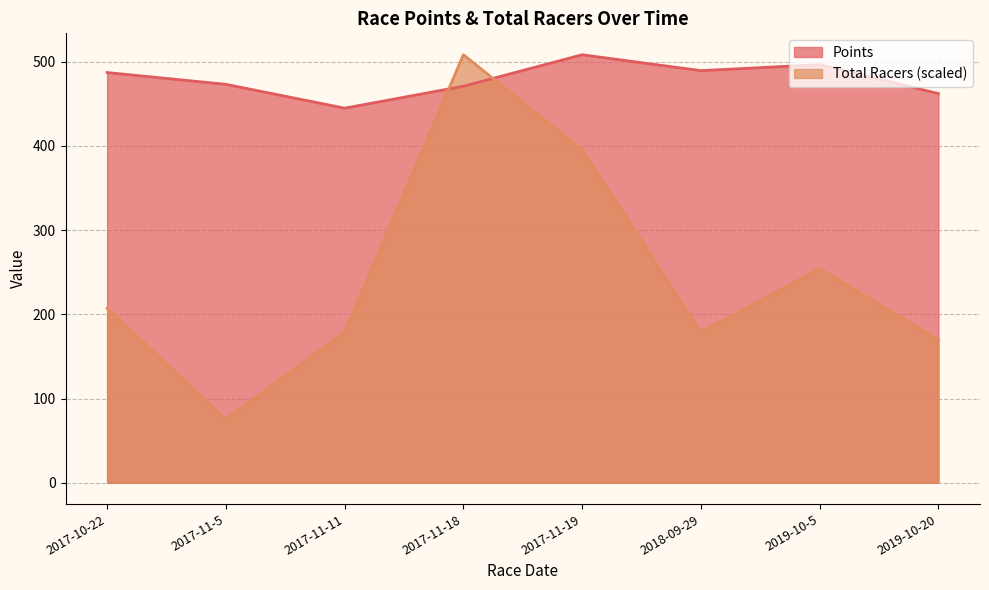

At which label does Total Racers first exceed 207?

2017-10-22